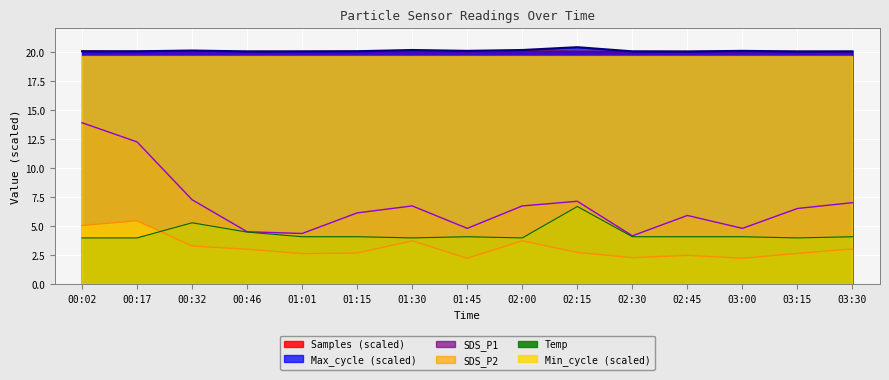

What is the sum of all Samples values?

300.6